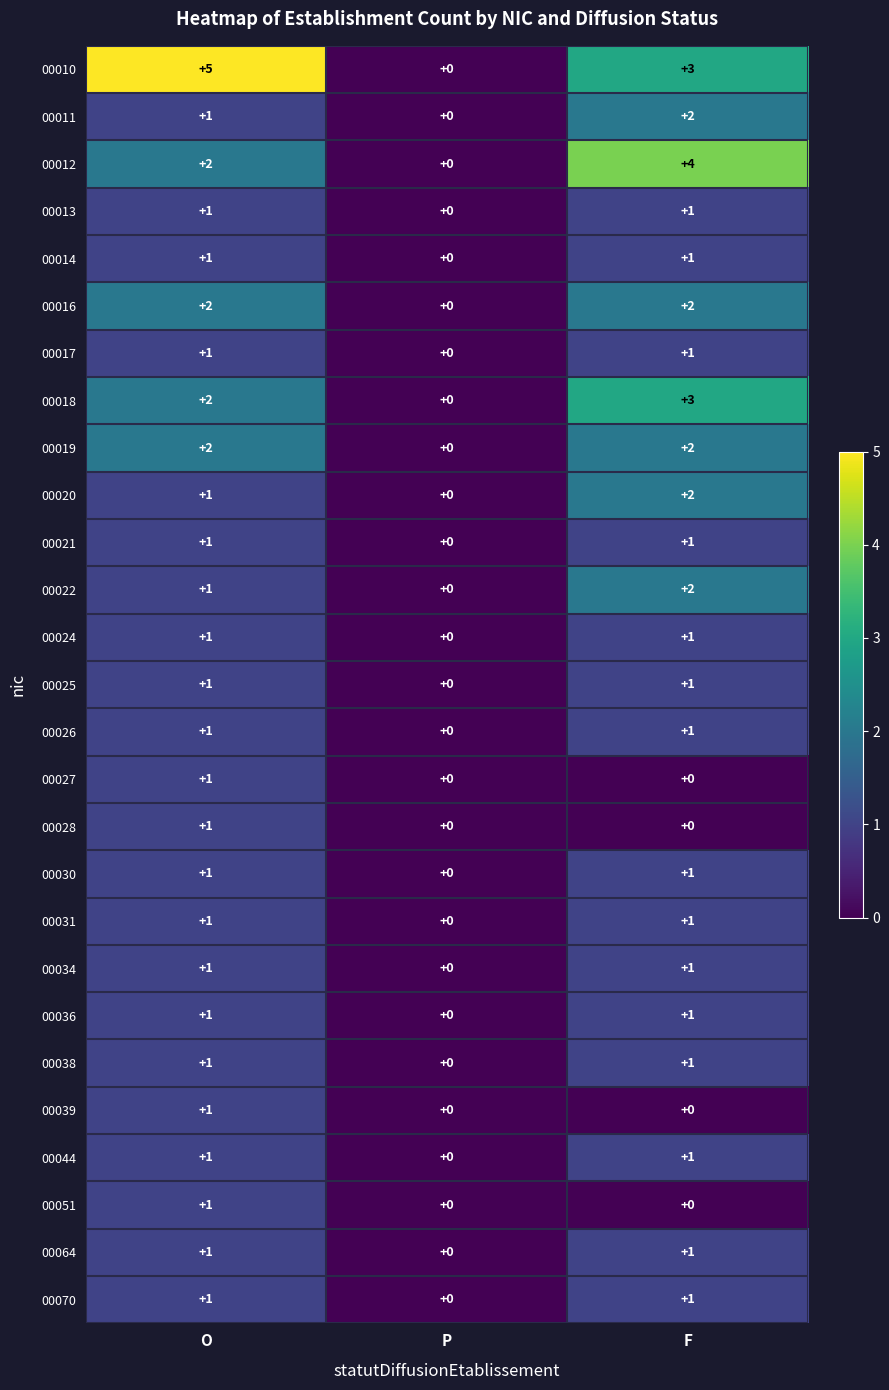

Count the 00013 values in the range 0 to 1.

3